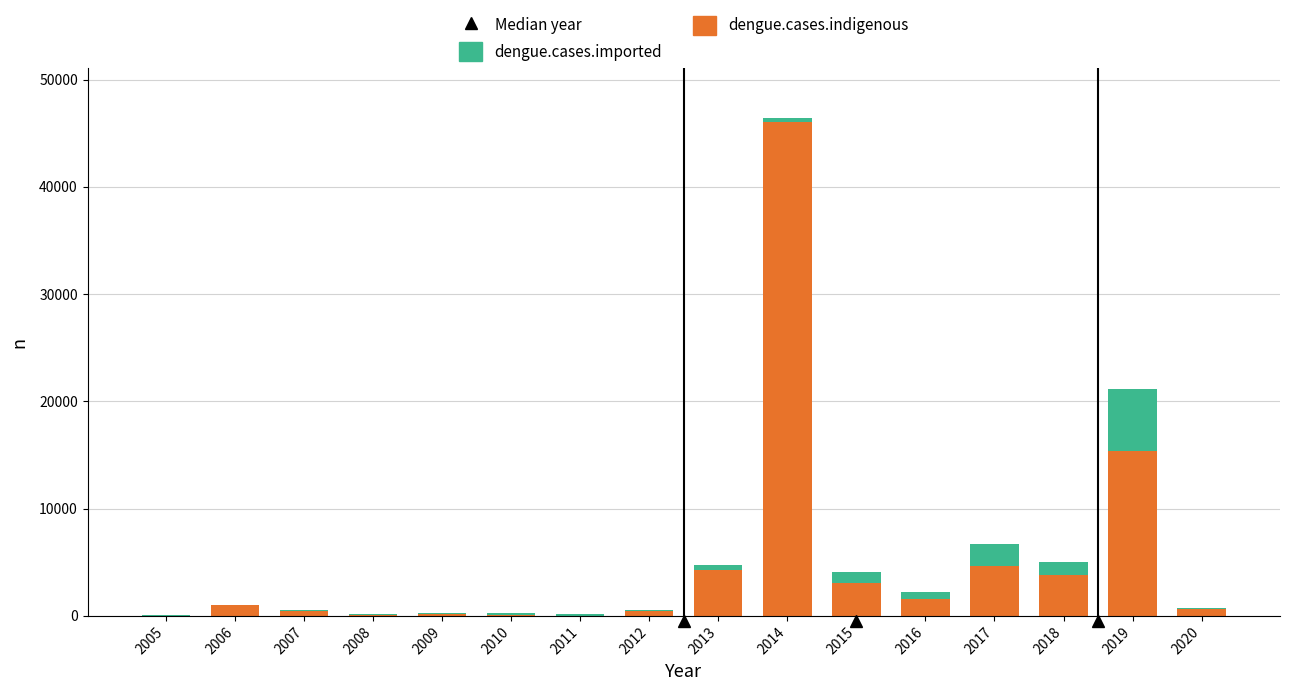

At which category is the sum across all series the highest?

2014